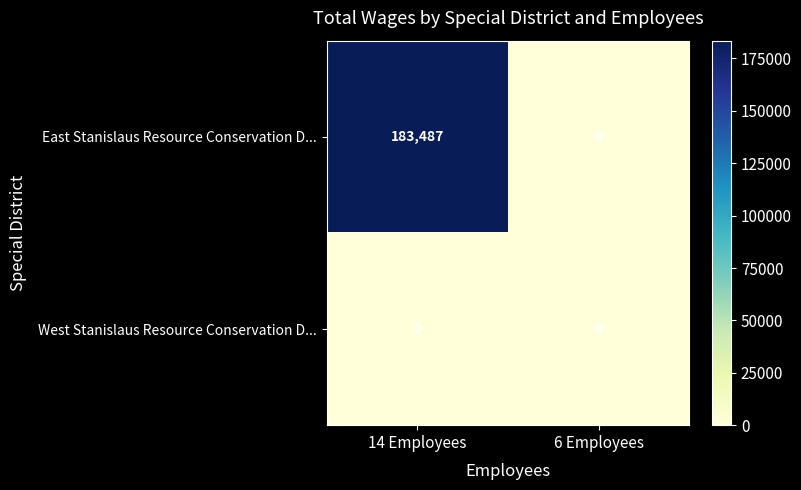

Which category has the lowest value in the East Stanislaus Resource Conservation D... series?

6 Employees